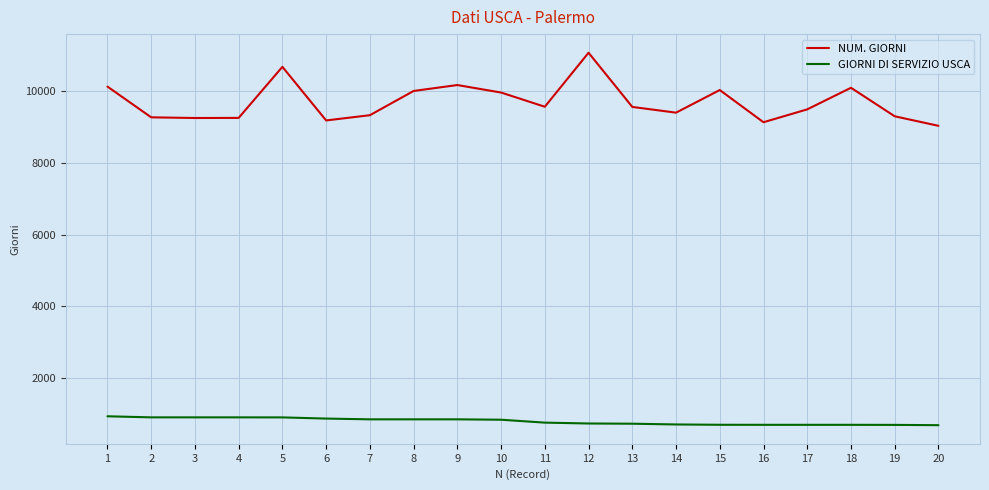

Is it true that GIORNI DI SERVIZIO USCA equals 872 at 6?

True